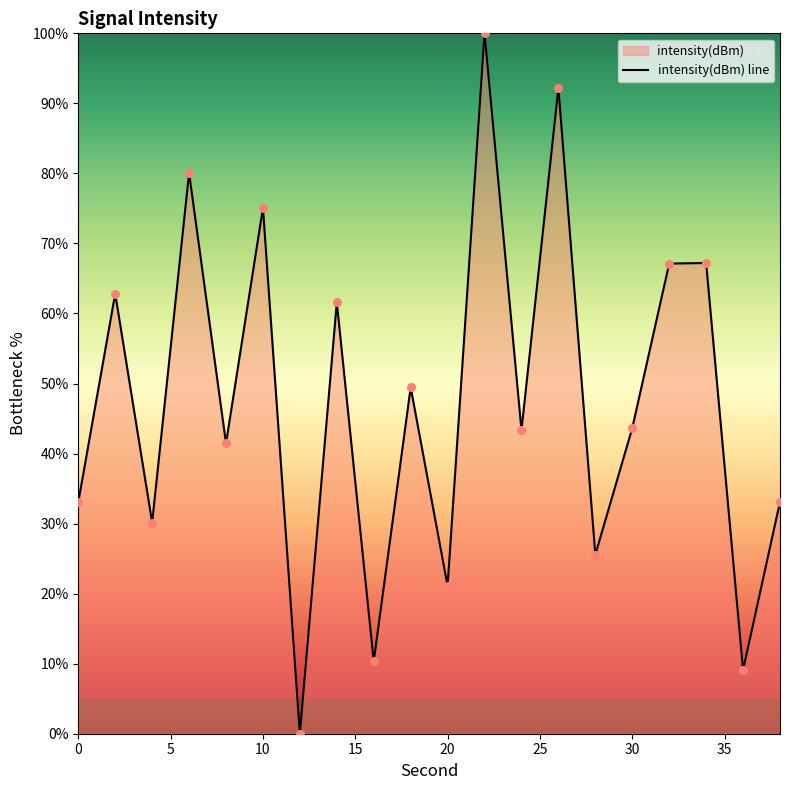

What is the maximum value shown in the chart?

100.0